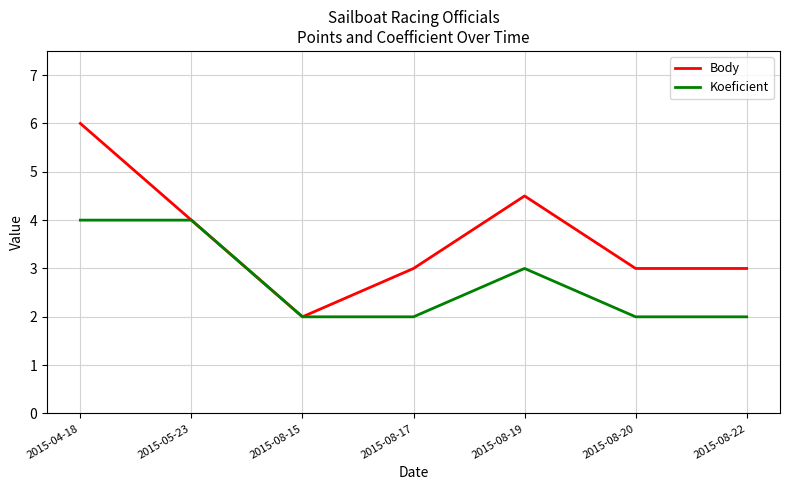

At which category is the sum across all series the highest?

2015-04-18